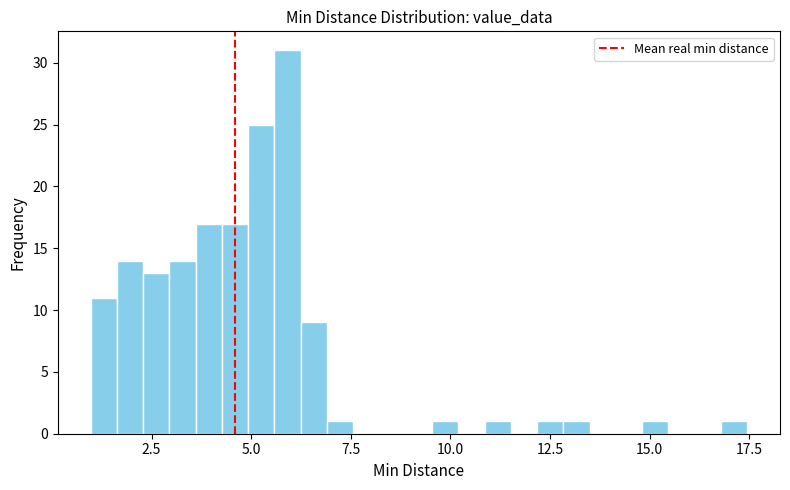

Read against the x-axis, roughly where is the centre of the tallest bar?

6.0